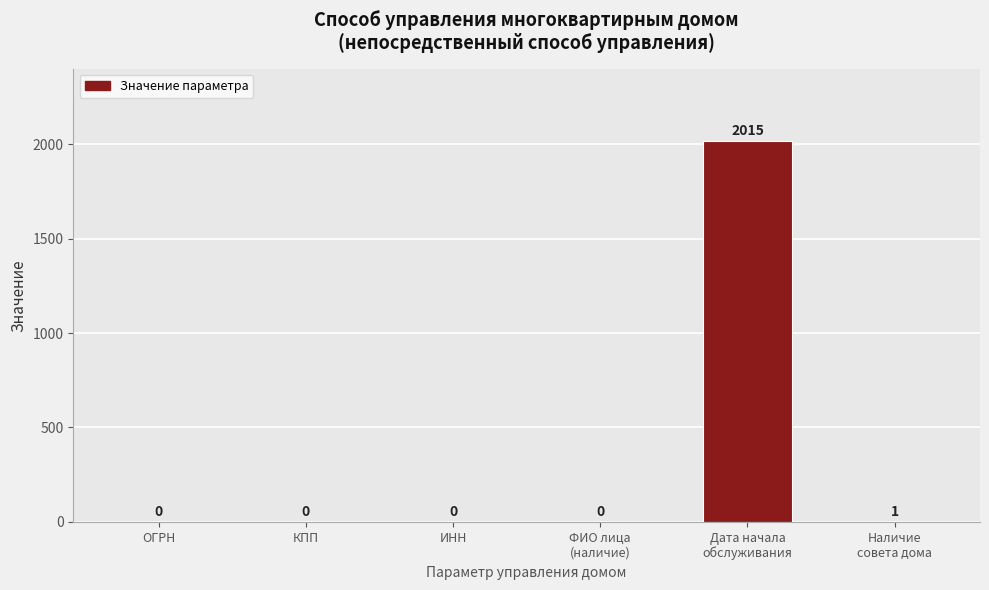

What is the sum of the values at Дата начала
обслуживания and Наличие
совета дома?

2016